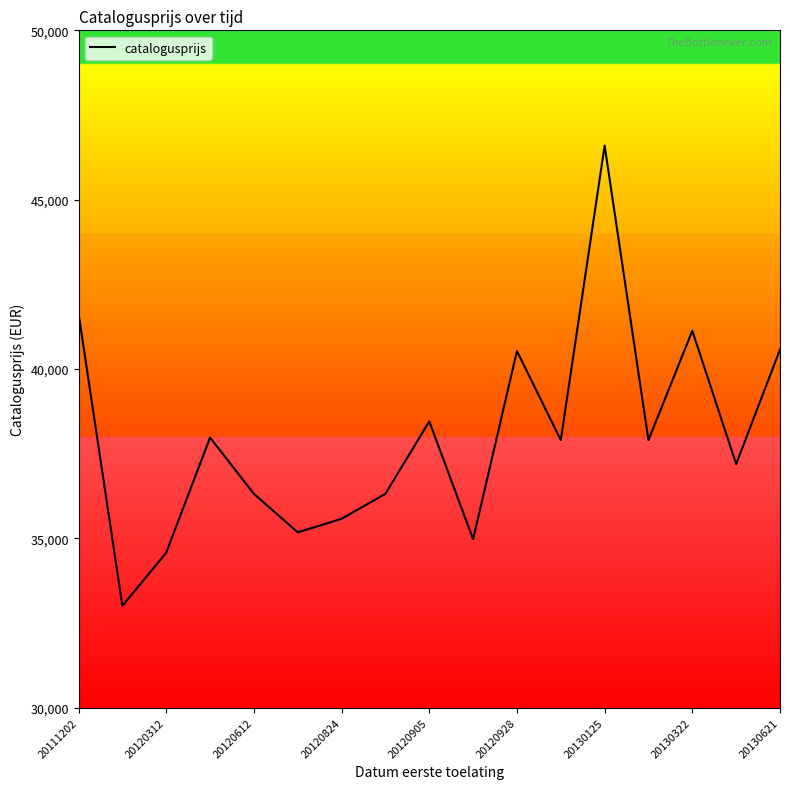

How many lines are shown in the chart?

1